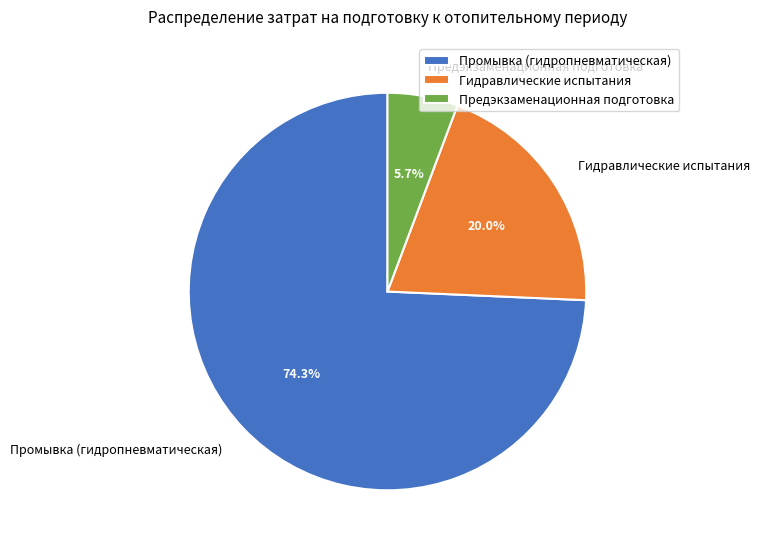

Is Предэкзаменационная подготовка the majority of the pie?

No